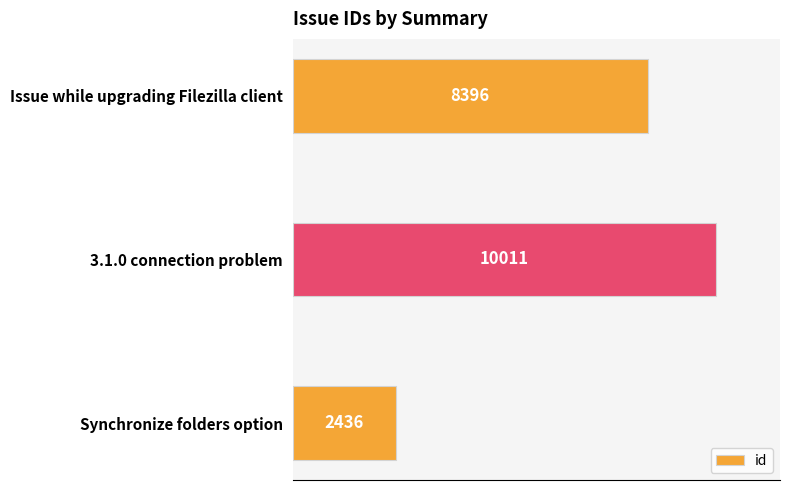

The chart shows a value of 3267 at Synchronize folders option. True or false?

False